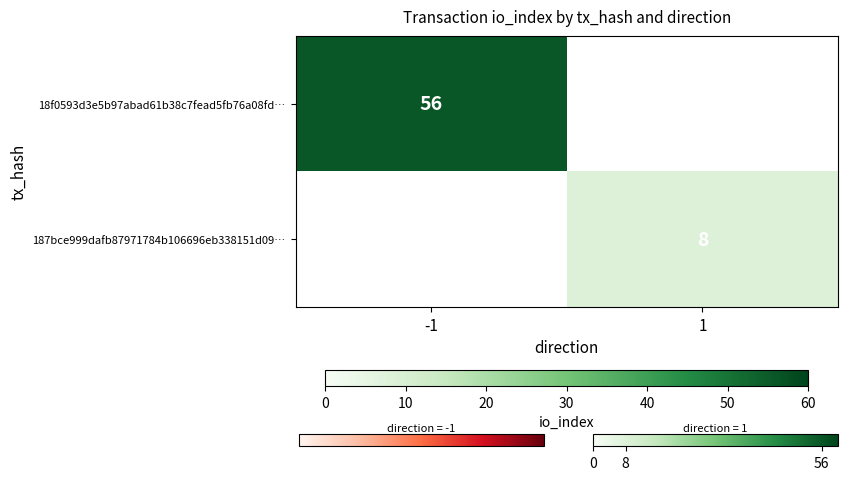

The 187bce999dafb87971784b106696eb338151d09… series shows 8 at 1. True or false?

True